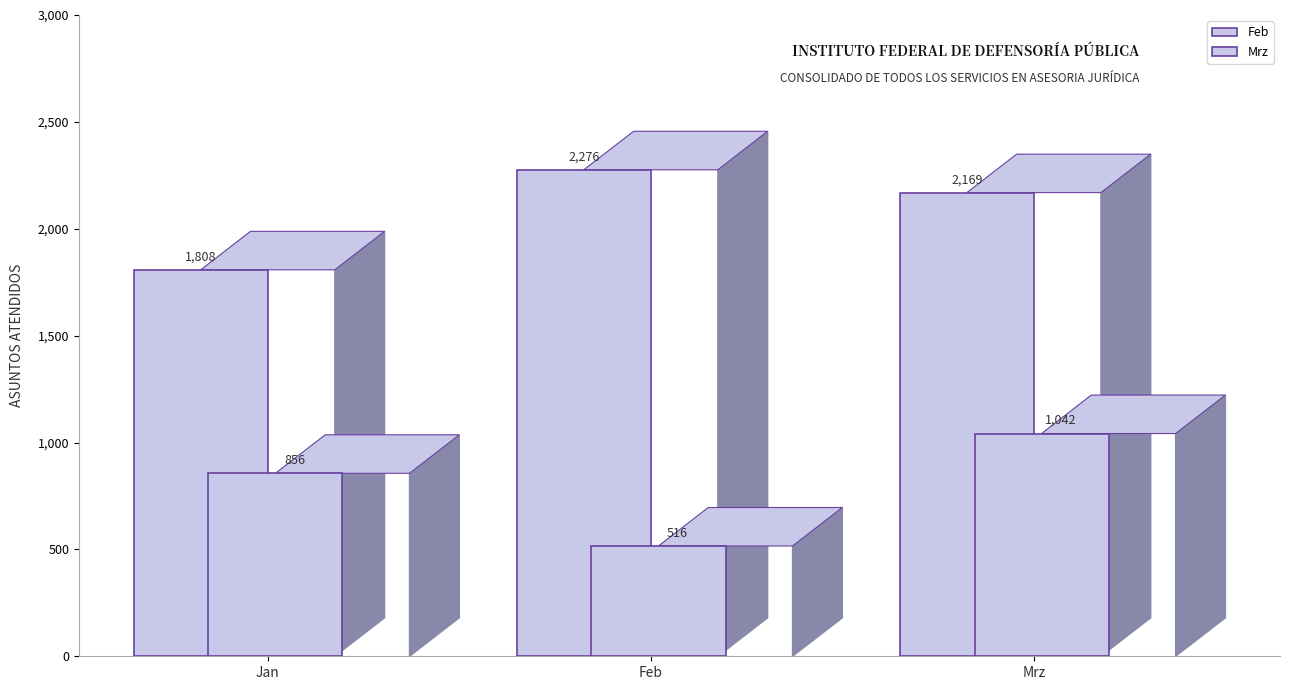

List the series in order of their overall mean, highest first.

Feb, Mrz